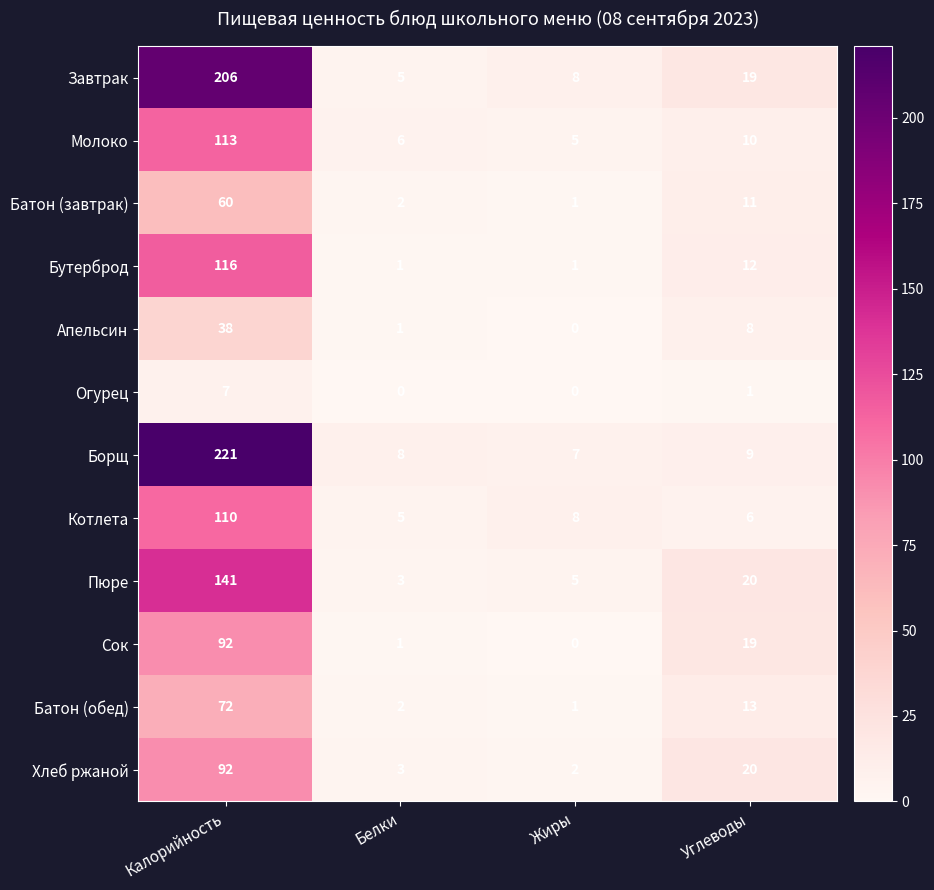

At how many categories does at least one series exceed 196?

1